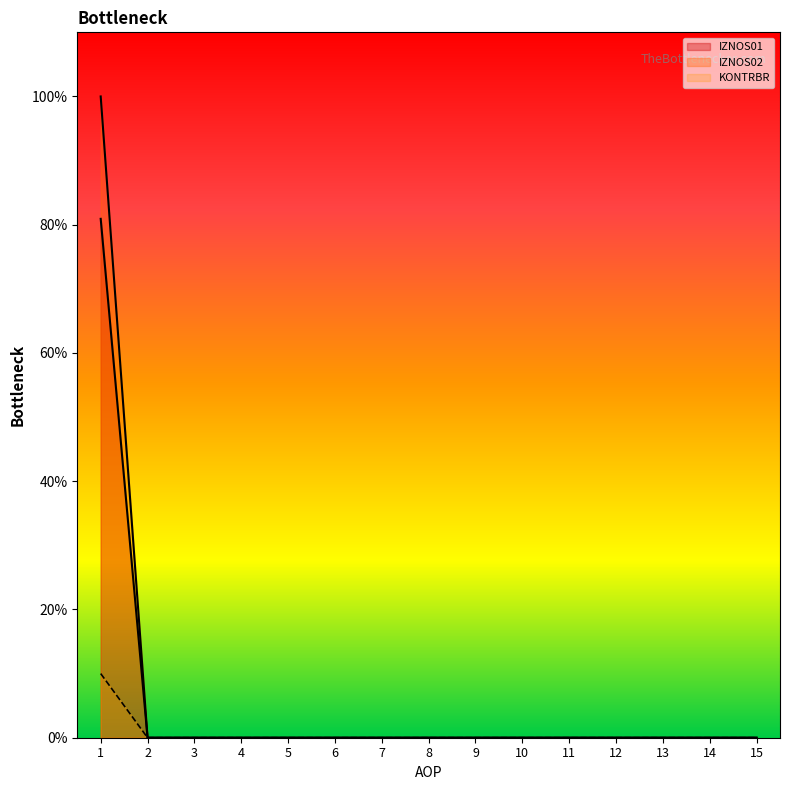

Does the chart have visible grid lines?

No